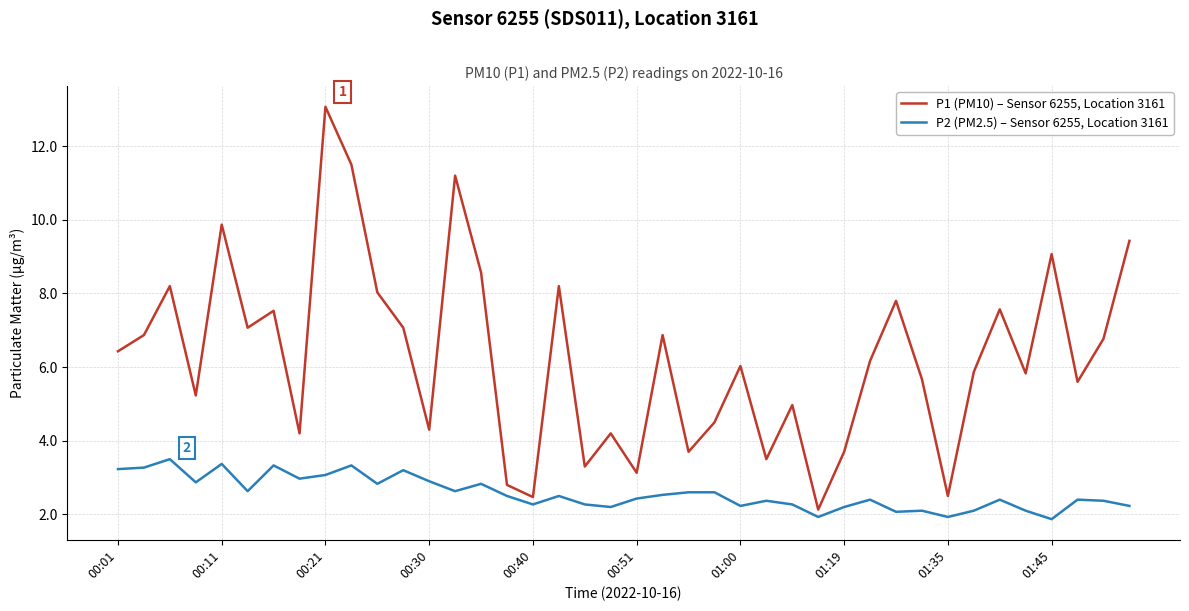

What is the difference between the maximum and minimum values in the P1 (PM10) – Sensor 6255, Location 3161 series?

10.9